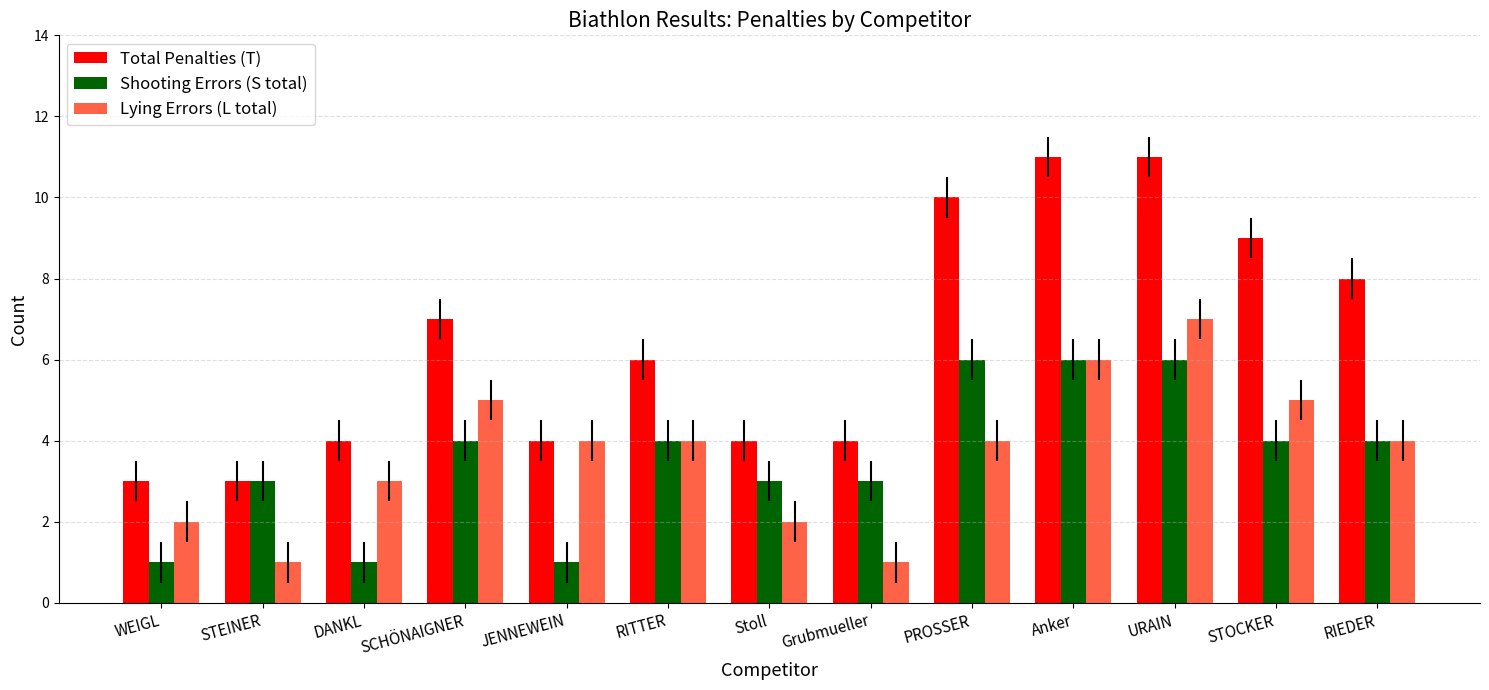

What is the lowest value of the Total Penalties (T) series?

3